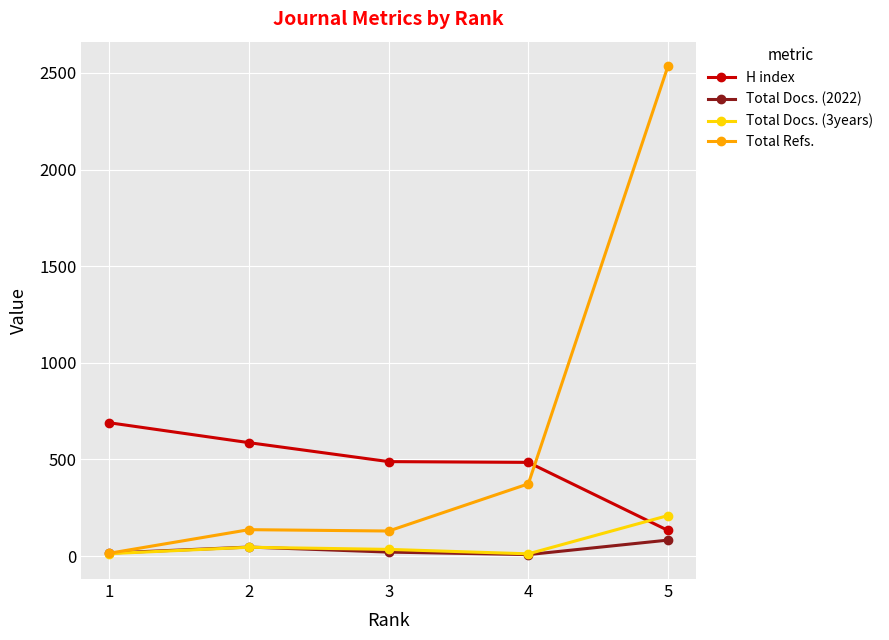

Between which two adjacent categories do Total Refs. and H index first intersect?

4 and 5